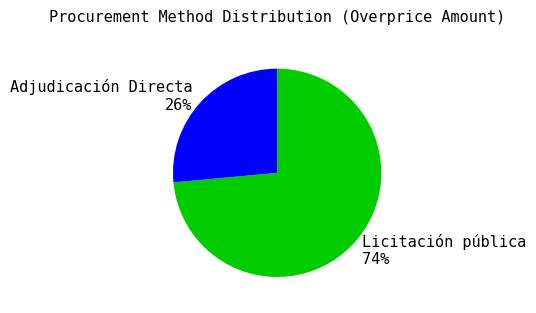

To the nearest percent, what is the combined percentage of Adjudicación Directa and Licitación pública?

100%